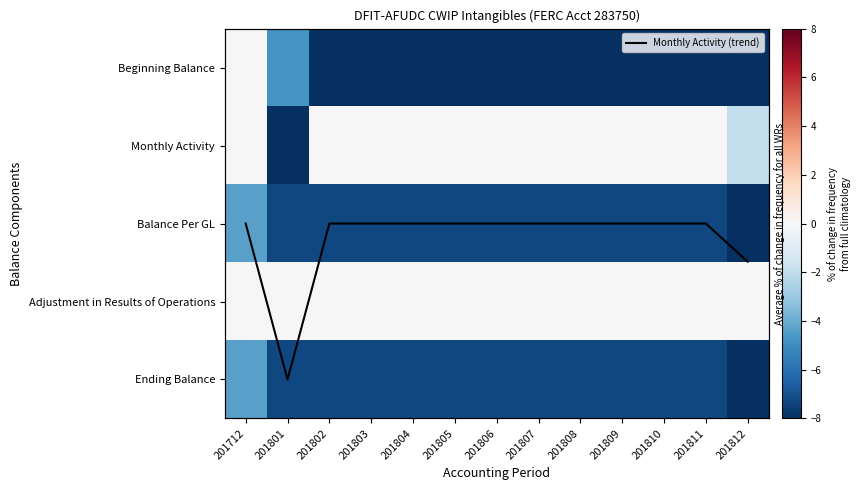

Which series has the largest total across all categories?

Monthly Activity (trend)